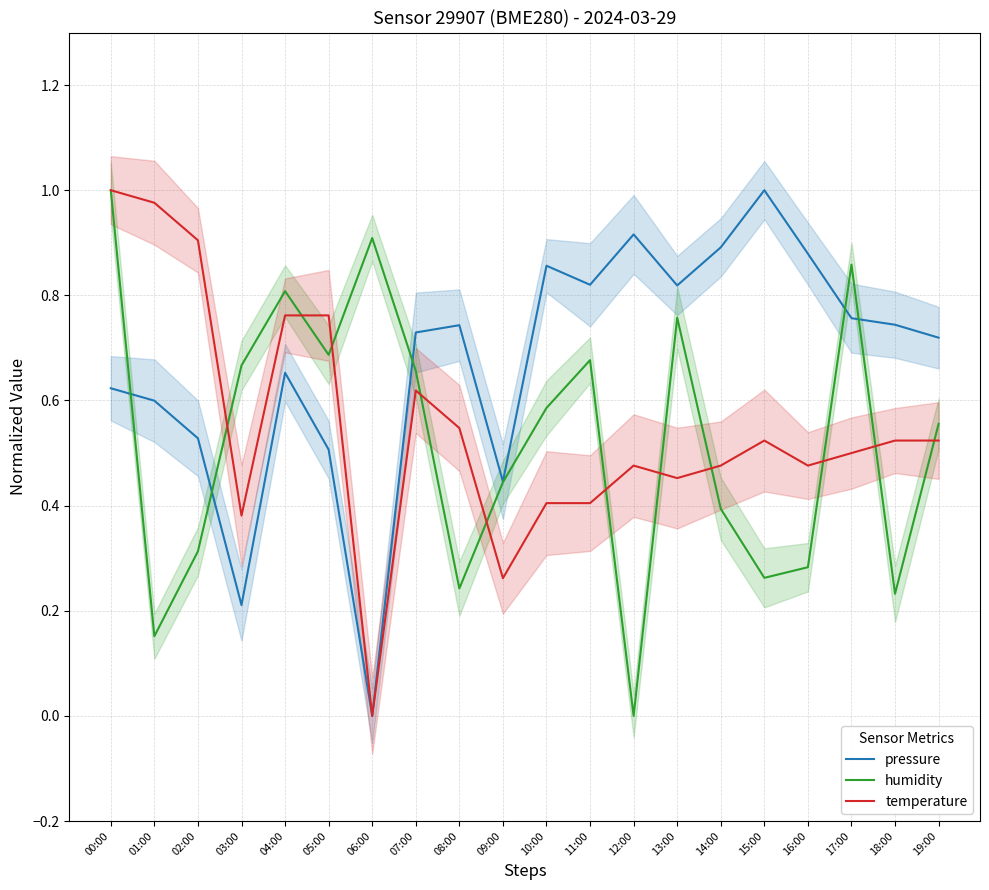

What is the difference between the maximum and second lowest values in the pressure series?

0.8